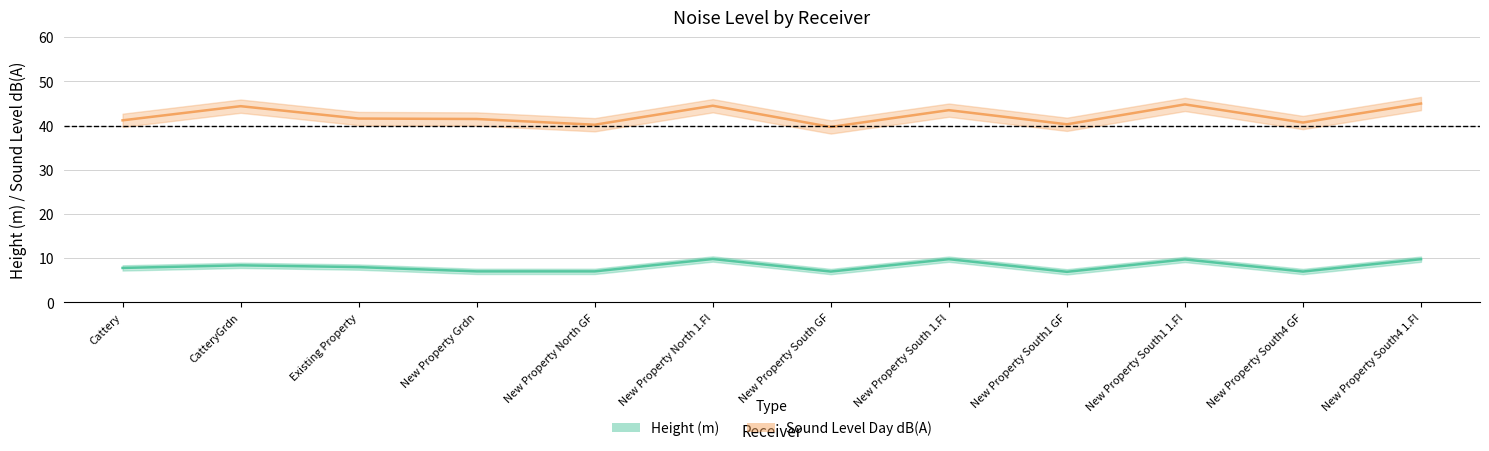

How many lines are shown in the chart?

2